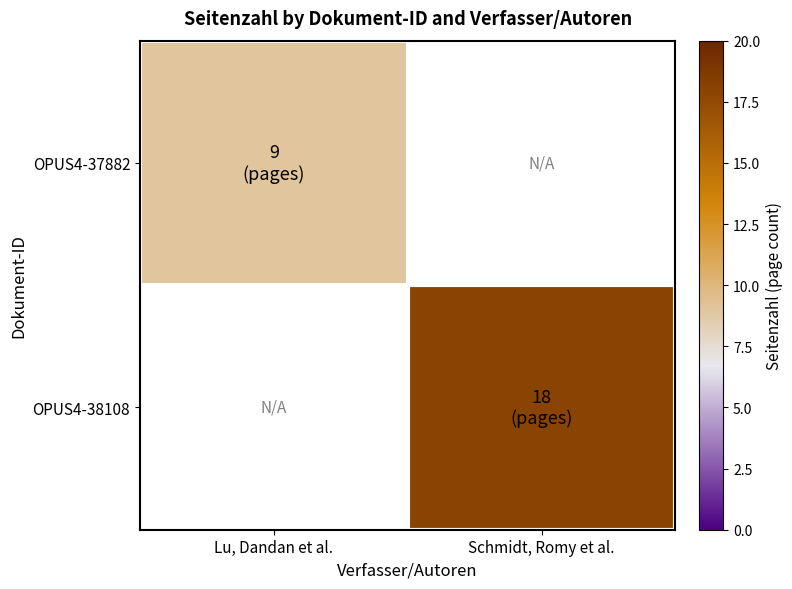

List the series in order of their peak value, lowest first.

OPUS4-37882, OPUS4-38108